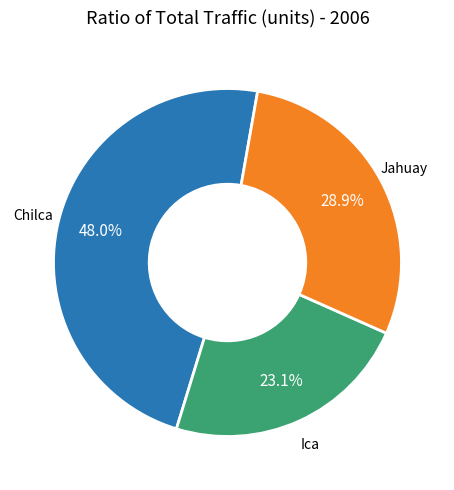

Is there any slice that represents more than half of the pie?

No